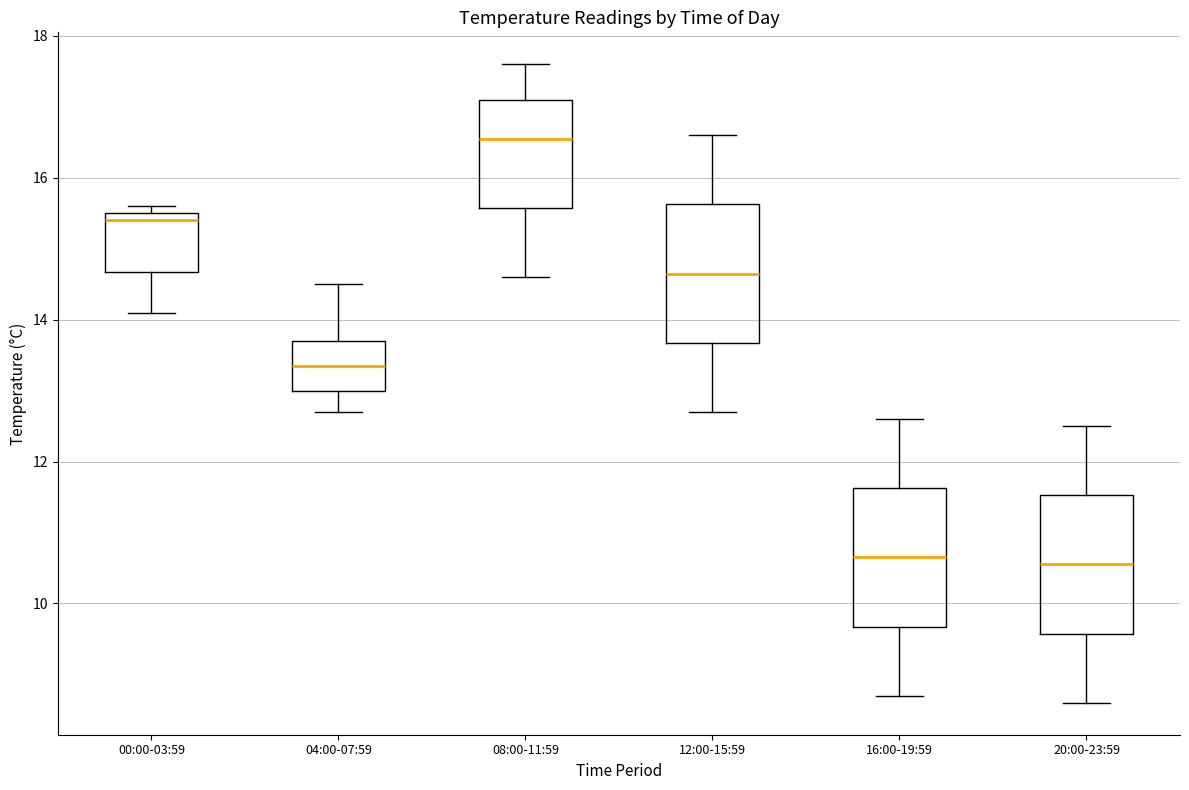

Reading left to right, read every box against the y-axis: the position of its median line, the range the box covers, and the ends of its whiskers. The values are not printed on the chart, so give them approximately, as read against the axis.

00:00-03:59: median 15.4, box 14.6 to 15.6, whiskers 14.2 to 15.6 (just above the box's upper edge)
04:00-07:59: median 13.4, box 13.0 to 13.8, whiskers 12.8 to 14.6
08:00-11:59: median 16.6, box 15.6 to 17.2, whiskers 14.6 to 17.6
12:00-15:59: median 14.6, box 13.6 to 15.6, whiskers 12.8 to 16.6
16:00-19:59: median 10.6, box 9.6 to 11.6, whiskers 8.8 to 12.6
20:00-23:59: median 10.6, box 9.6 to 11.6, whiskers 8.6 to 12.6